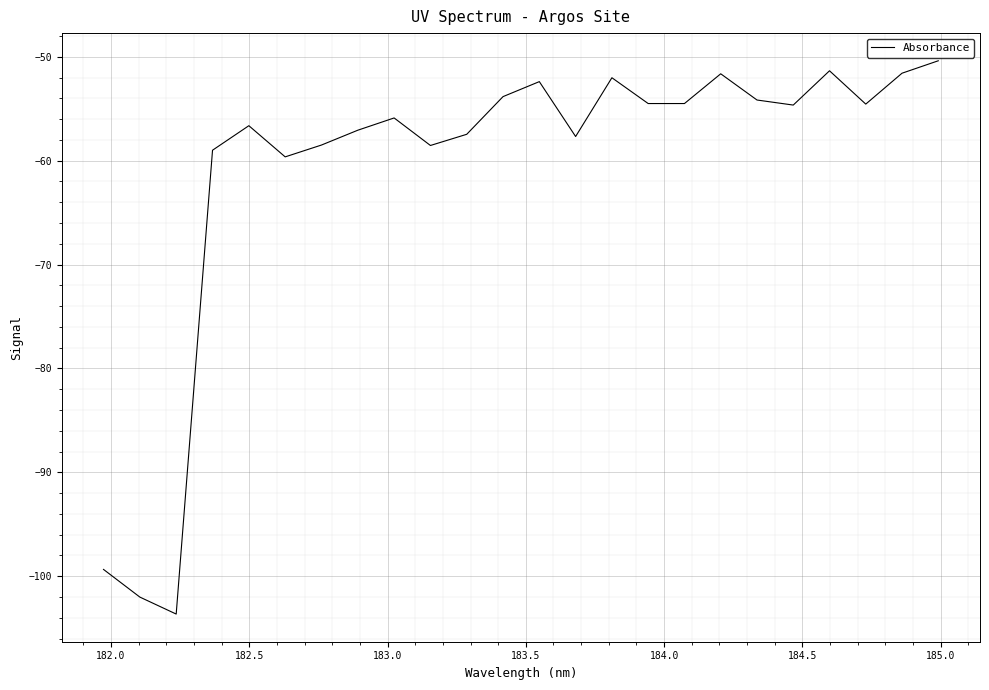

What is the maximum value shown in the chart?

-50.4